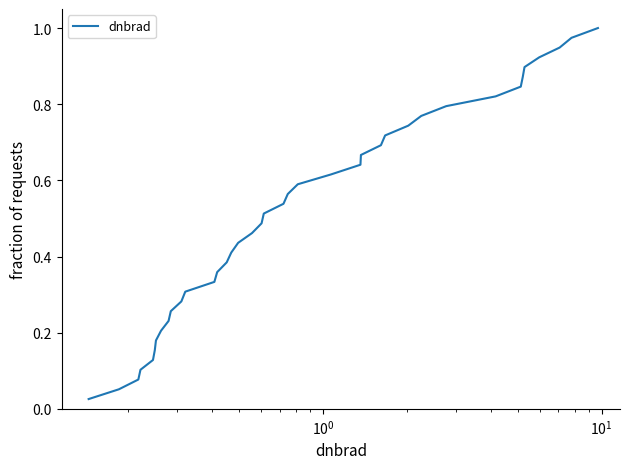

How many lines are shown in the chart?

1